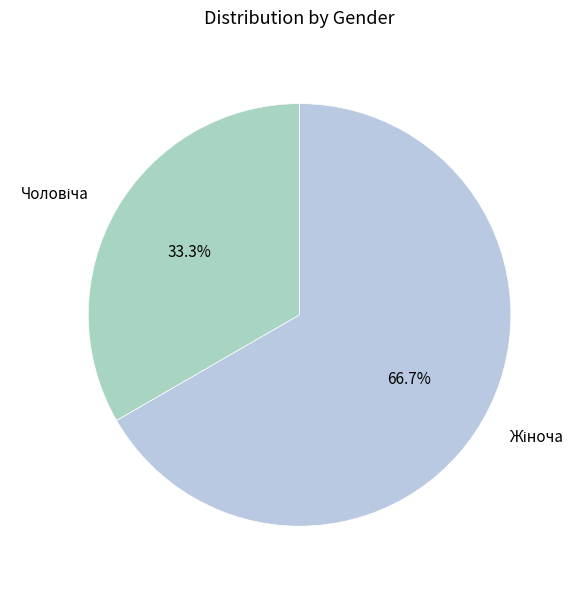

Is there any slice that represents more than half of the pie?

Yes